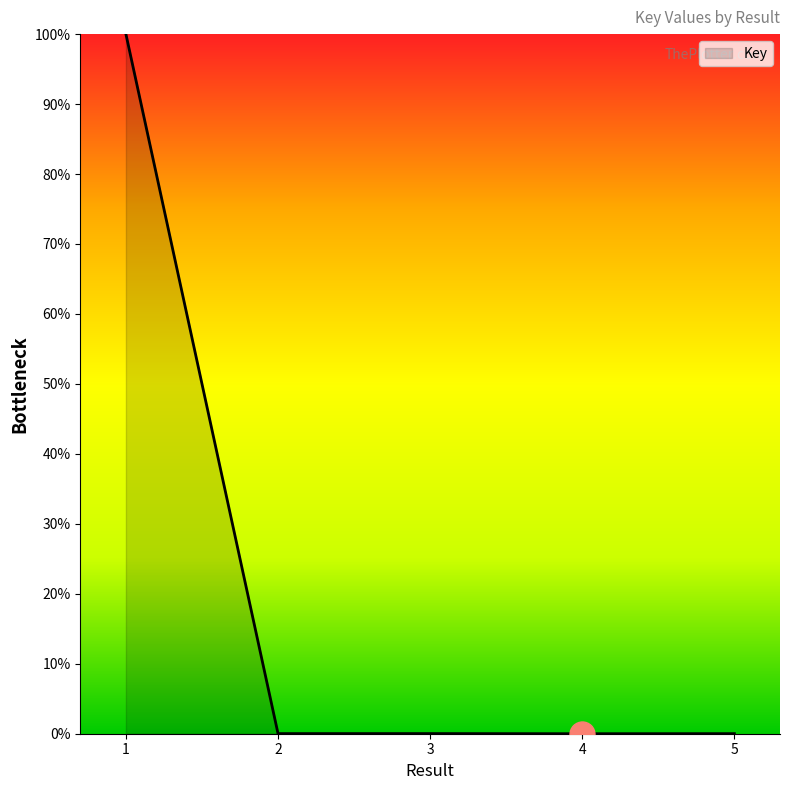

The value at 3 is 0.0. True or false?

True